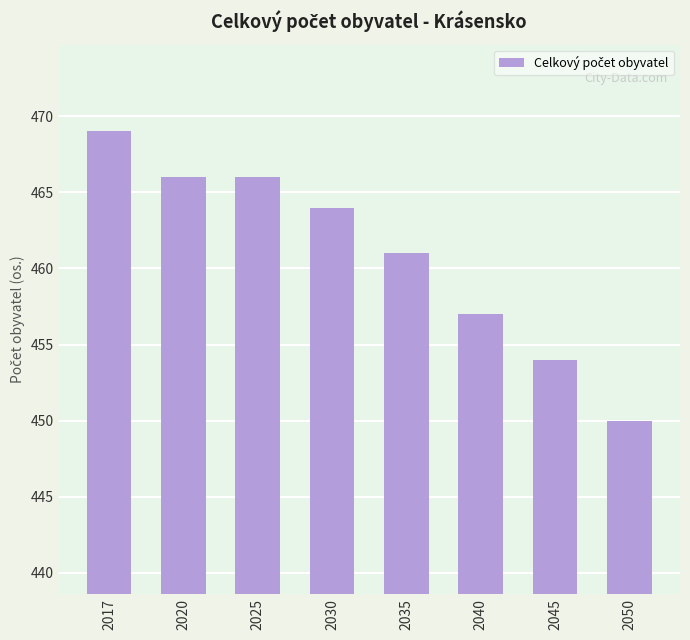

Read the value at 2030, to the nearest 10.

460